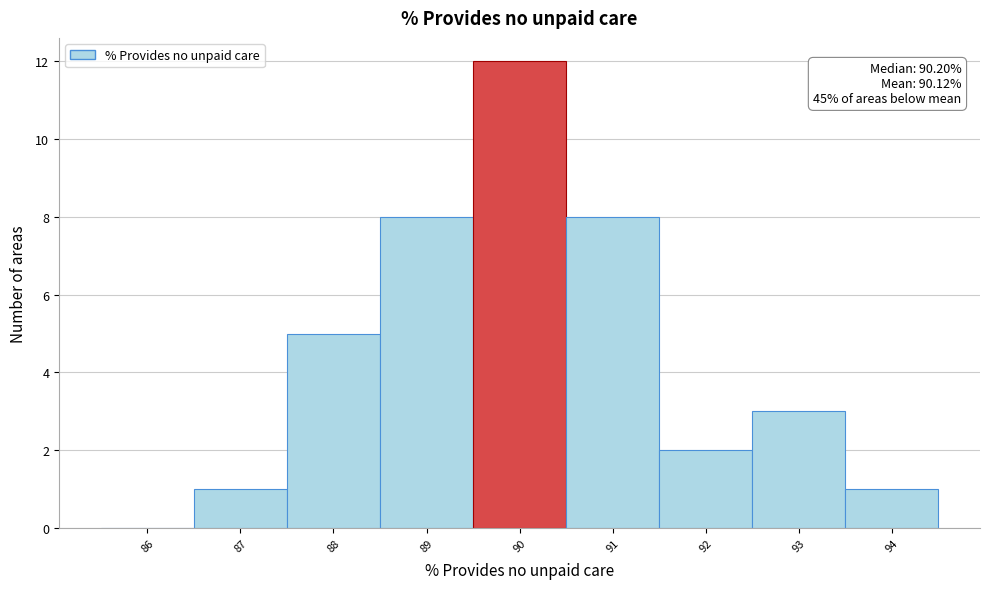

Which range on the x-axis has the tallest bar?

89.5 to 90.5